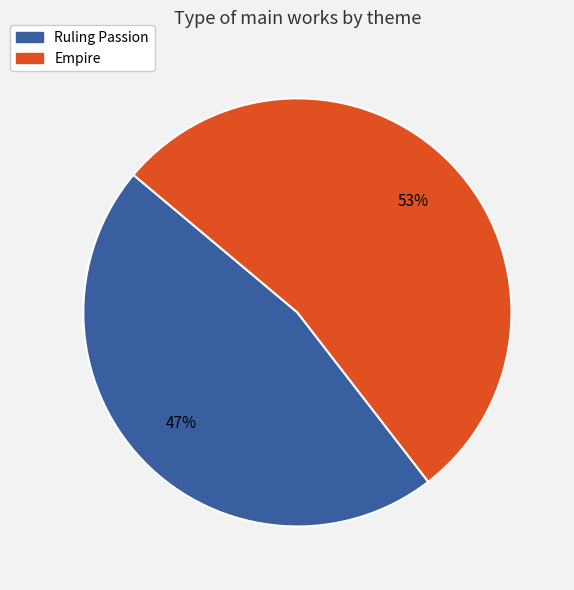

The Ruling Passion slice represents 47% of the pie. True or false?

True